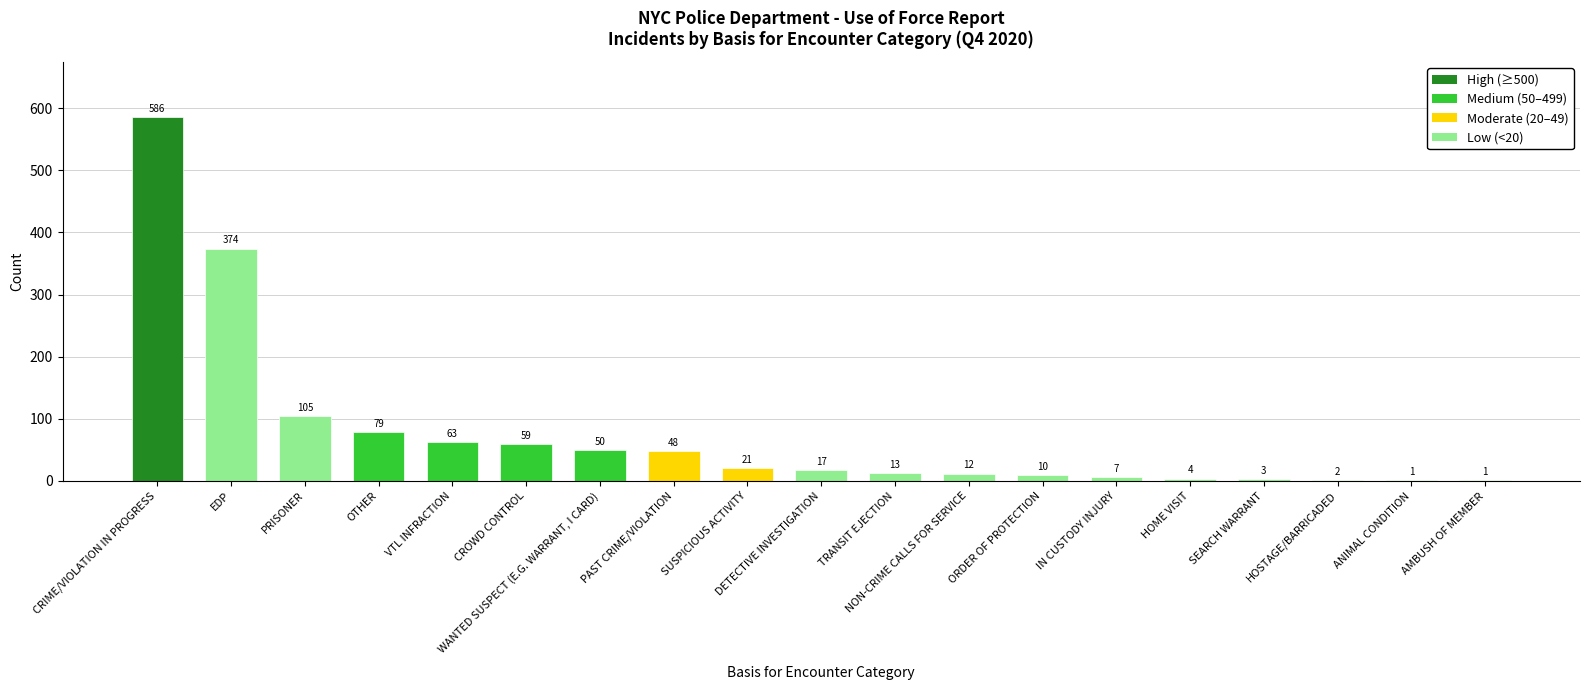

What is the change in value from SUSPICIOUS ACTIVITY to HOME VISIT?

-17